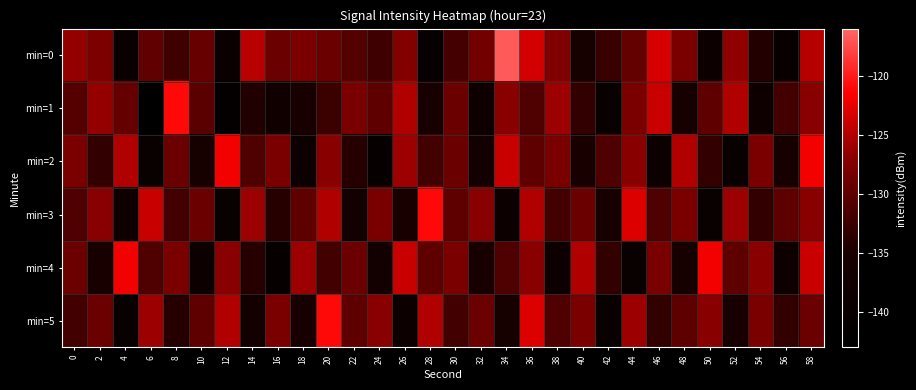

Rank the series by their maximum value, from lowest to highest.

min=2, min=4, min=1, min=3, min=5, min=0